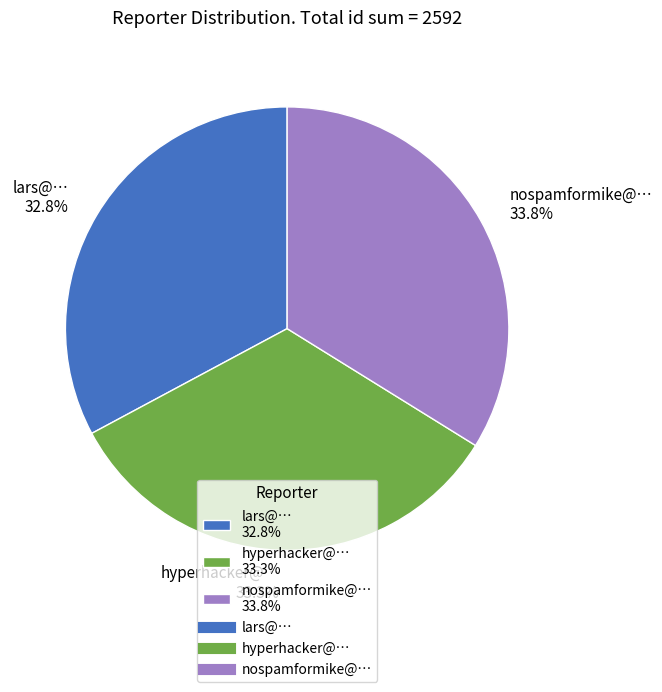

Is there a majority slice in this chart?

No